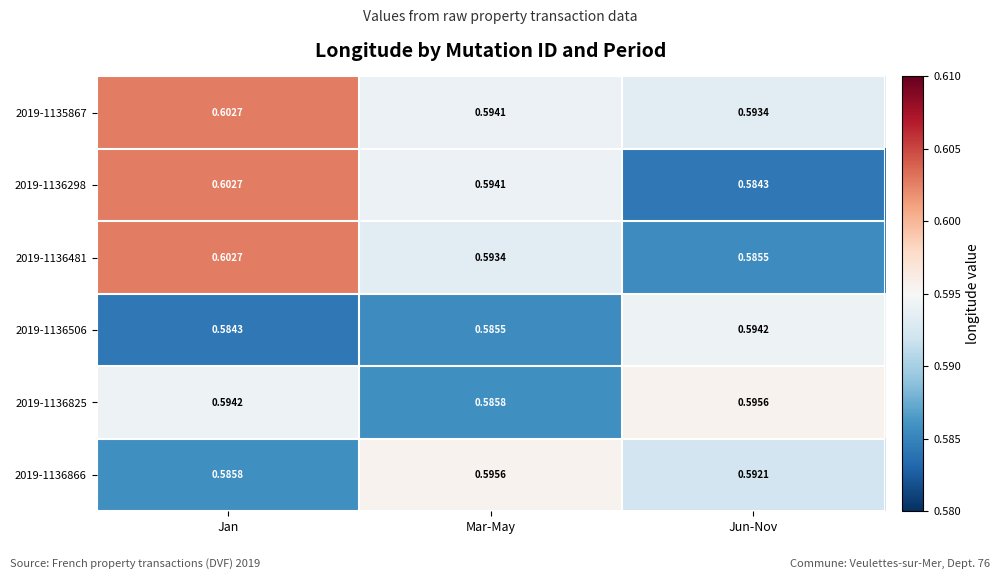

Rank the categories by 2019-1136506 value from highest to lowest.

Jun-Nov, Mar-May, Jan